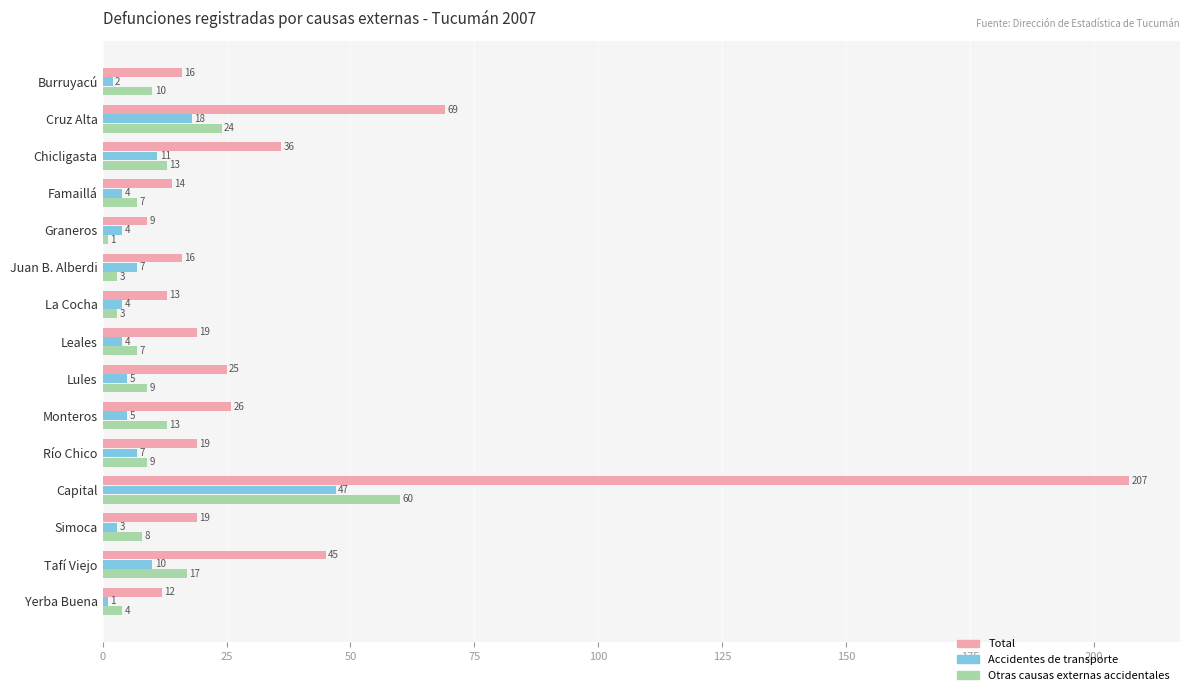

The Accidentes de transporte series shows 1 at Yerba Buena. True or false?

True